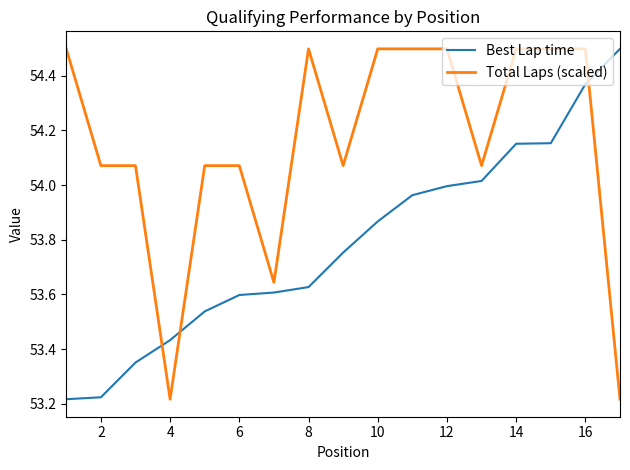

True or false: Total Laps (scaled) and Best Lap time cross at least once.

True